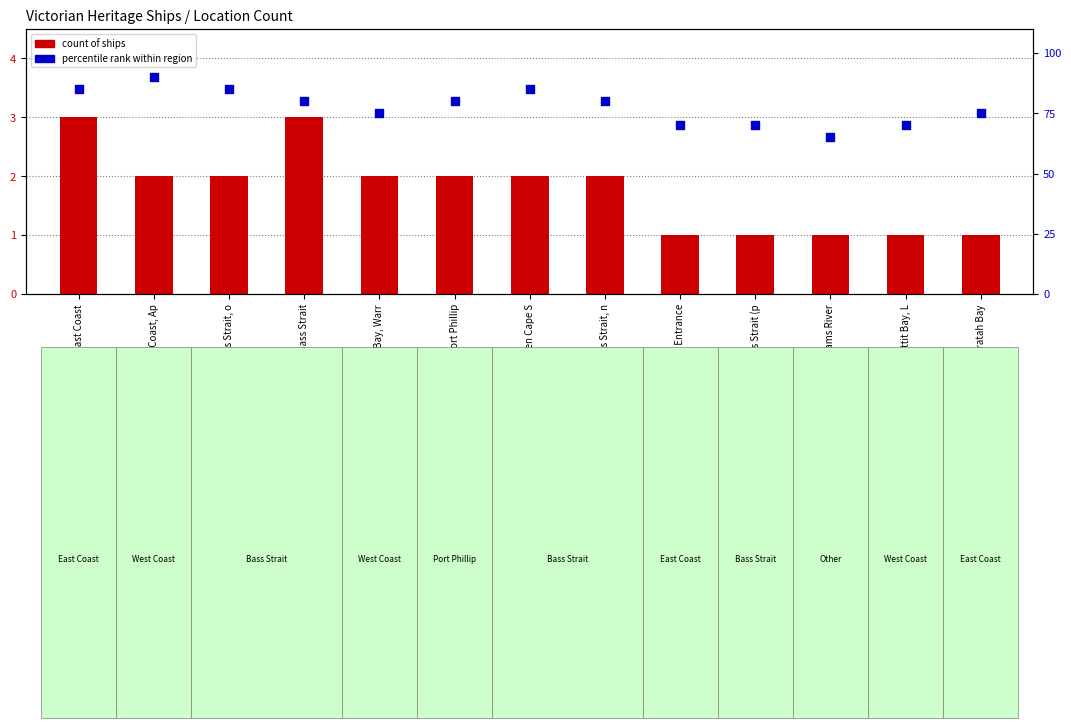

Which series has the largest total across all categories?

percentile rank